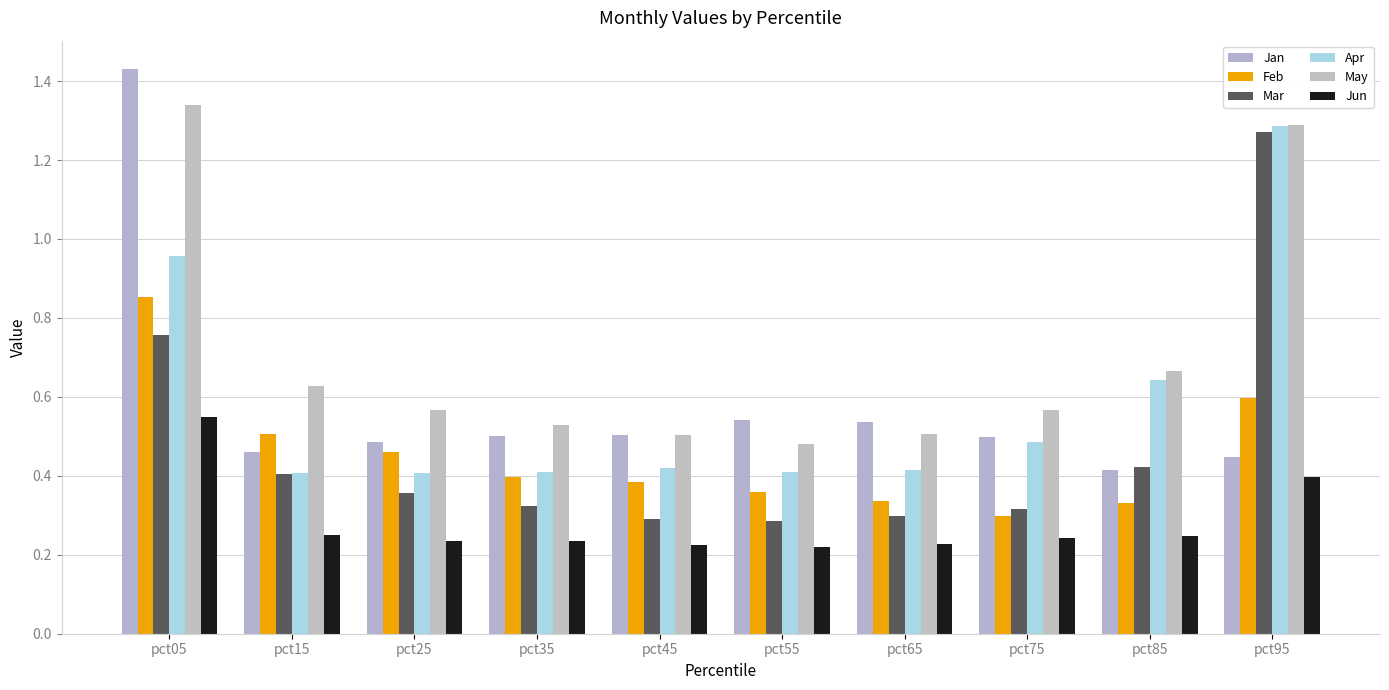

Which category has the highest value in the Feb series?

pct05